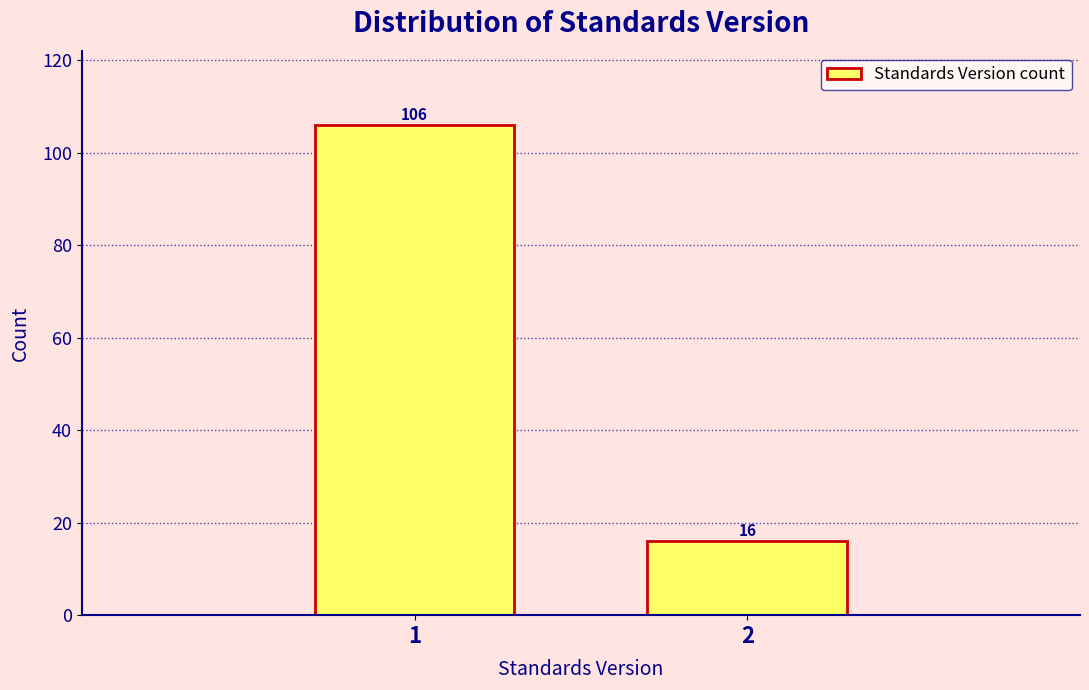

Reading right to left, transcribe all the data shown in this chart.

16	106